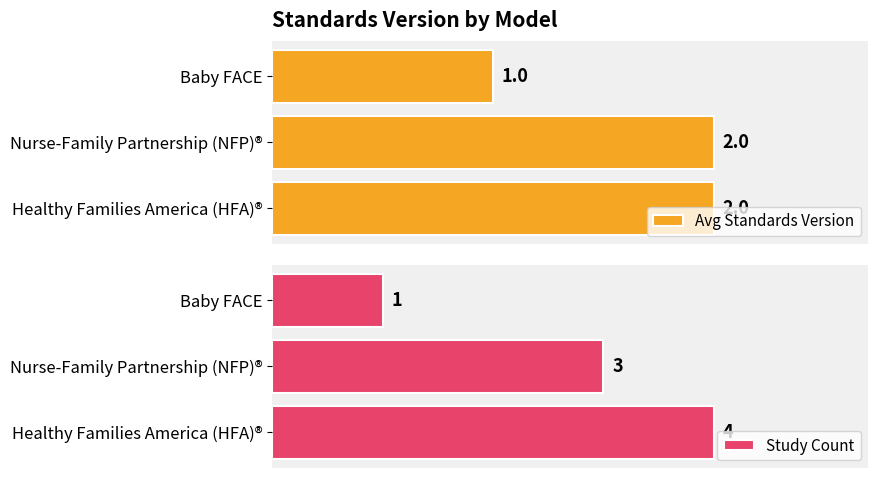

Rank the categories by Study Count value from highest to lowest.

Healthy Families America (HFA)®, Nurse-Family Partnership (NFP)®, Baby FACE